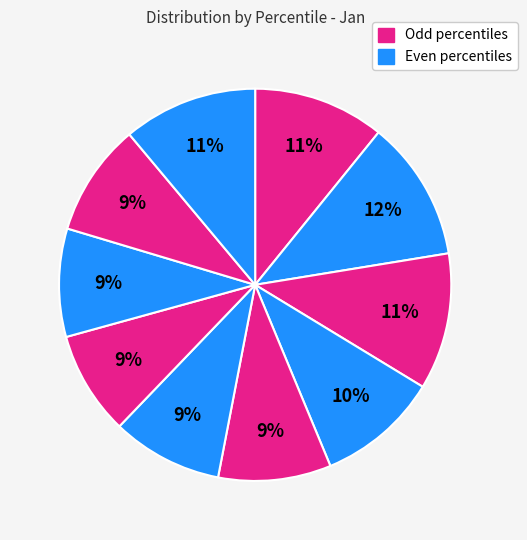

To the nearest percent, what is the average slice percentage?

10%